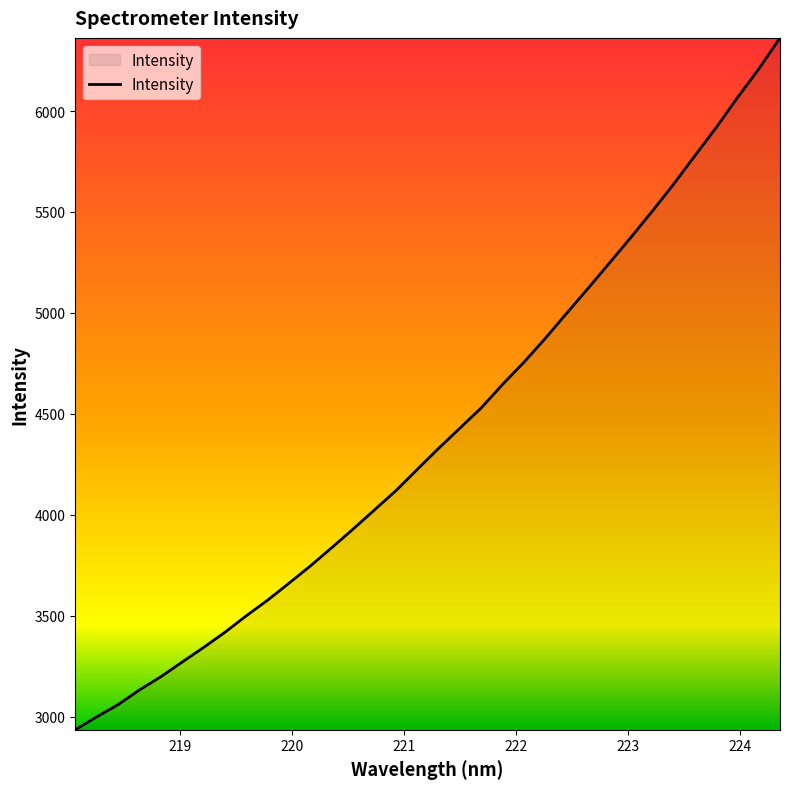

What is the greatest value displayed?

6362.2